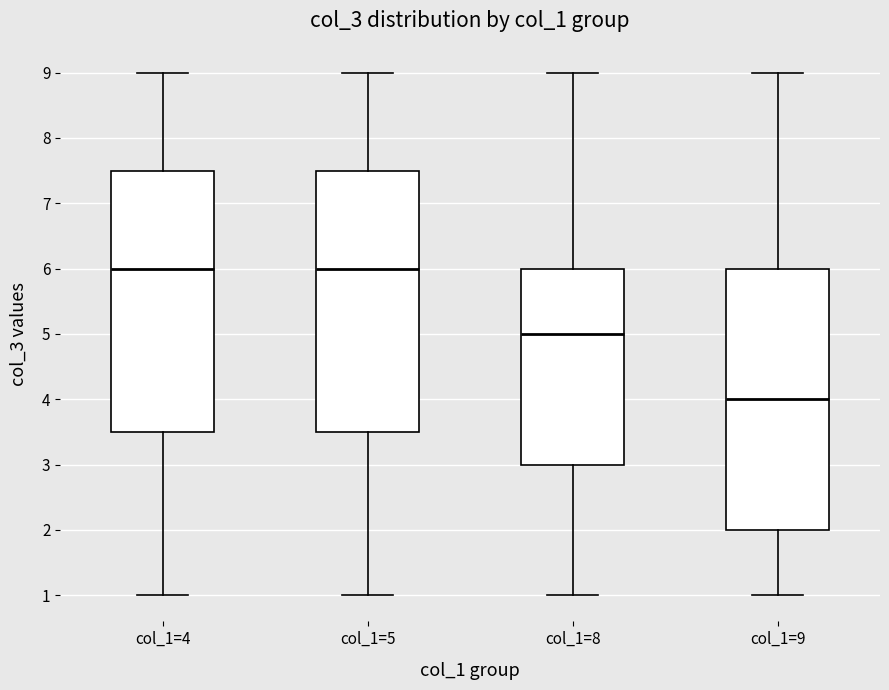

Reading left to right, read every box against the y-axis: the position of its median line, the range the box covers, and the ends of its whiskers. The values are not printed on the chart, so give them approximately, as read against the axis.

col_1=4: median 6.0, box 3.5 to 7.5, whiskers 1.0 to 9.0
col_1=5: median 6.0, box 3.5 to 7.5, whiskers 1.0 to 9.0
col_1=8: median 5.0, box 3.0 to 6.0, whiskers 1.0 to 9.0
col_1=9: median 4.0, box 2.0 to 6.0, whiskers 1.0 to 9.0